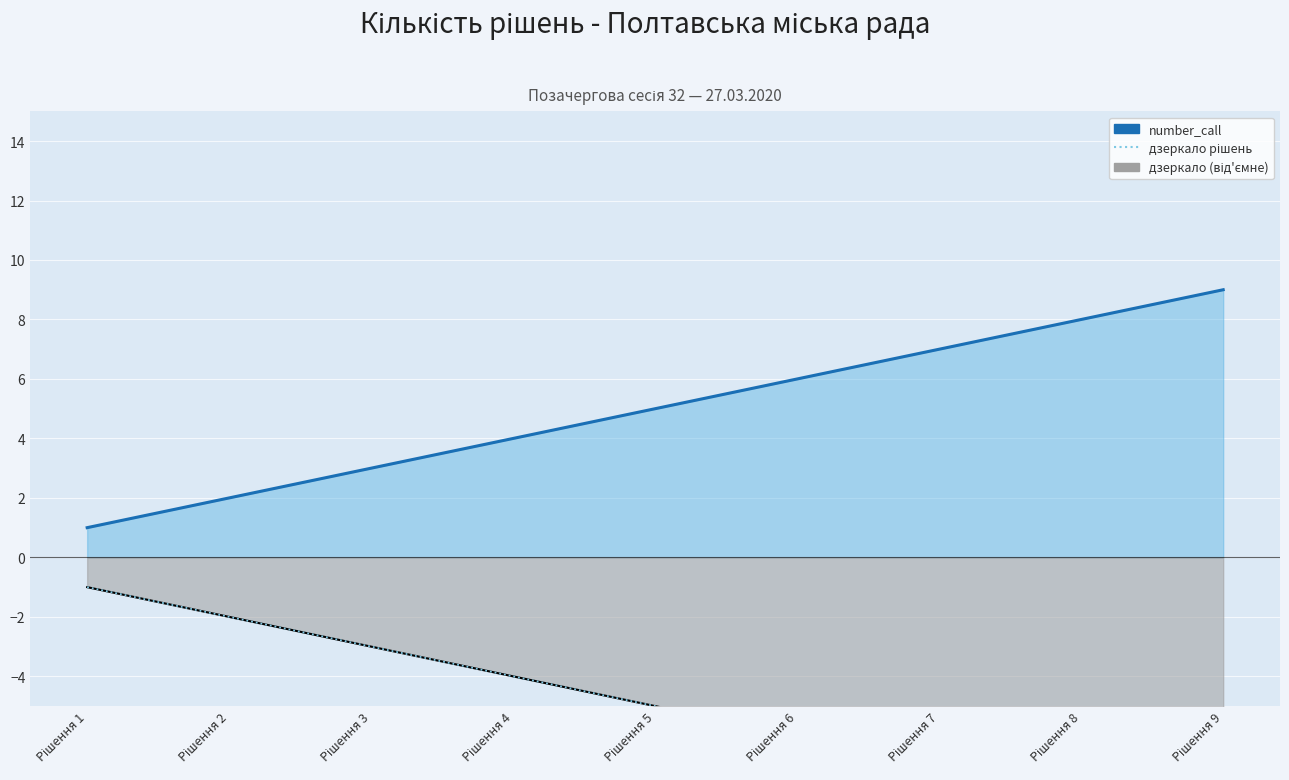

The value of дзеркало (від'ємне) at Рішення 2 is -1. True or false?

False